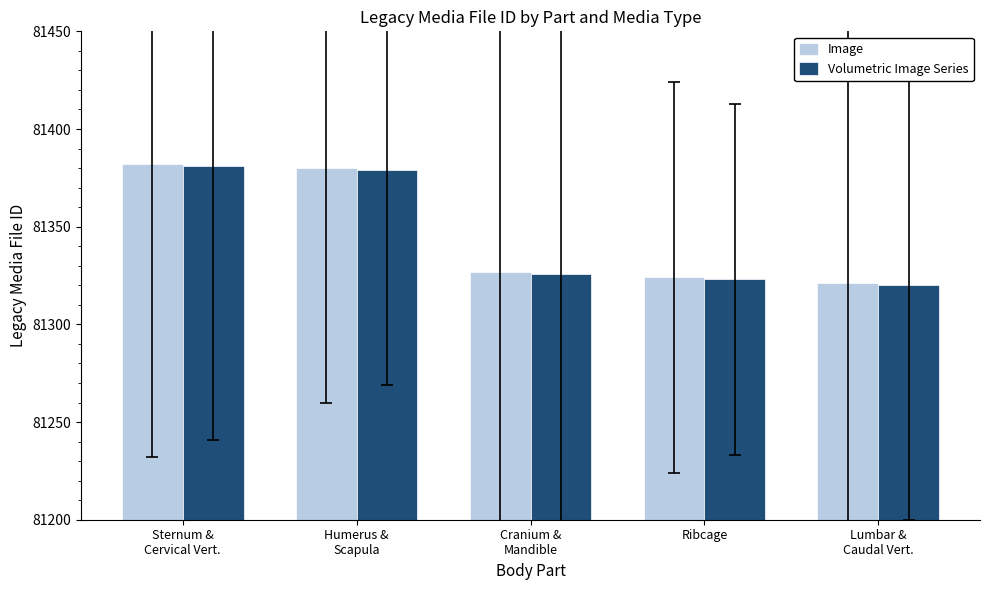

What are all the series names shown in the legend?

Image, Volumetric Image Series